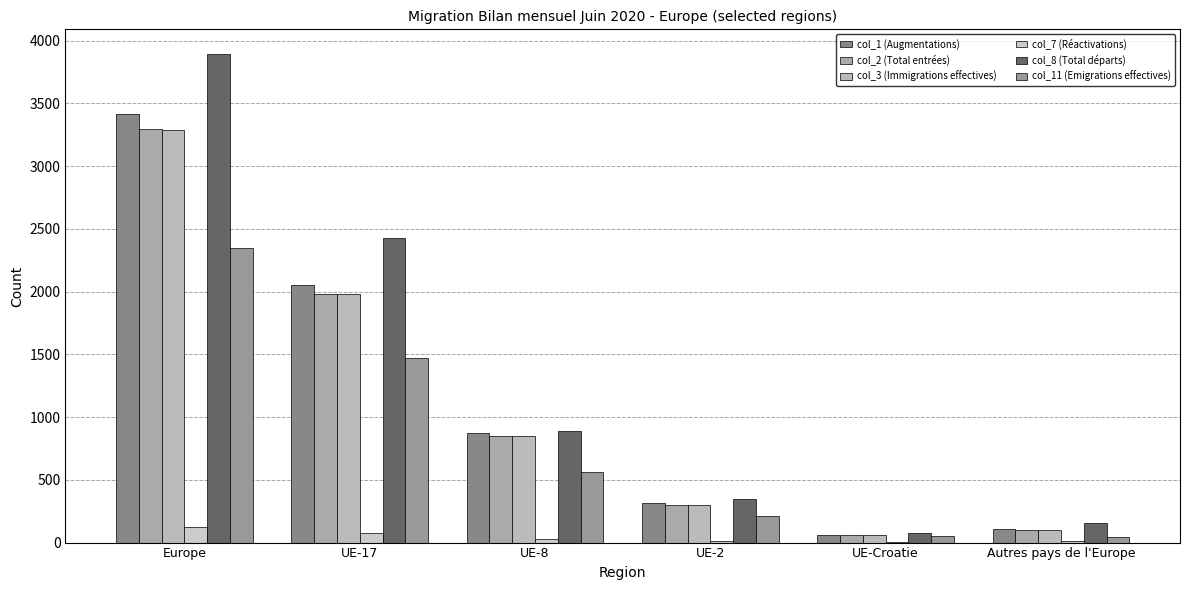

What is the highest value of the col_7 (Réactivations) series?

125